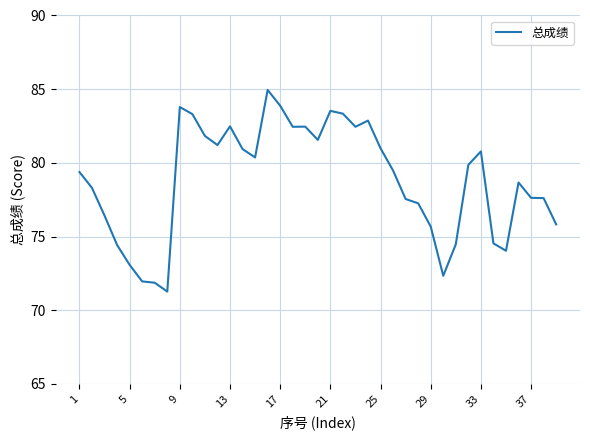

What is the difference between the maximum and minimum values?

13.7